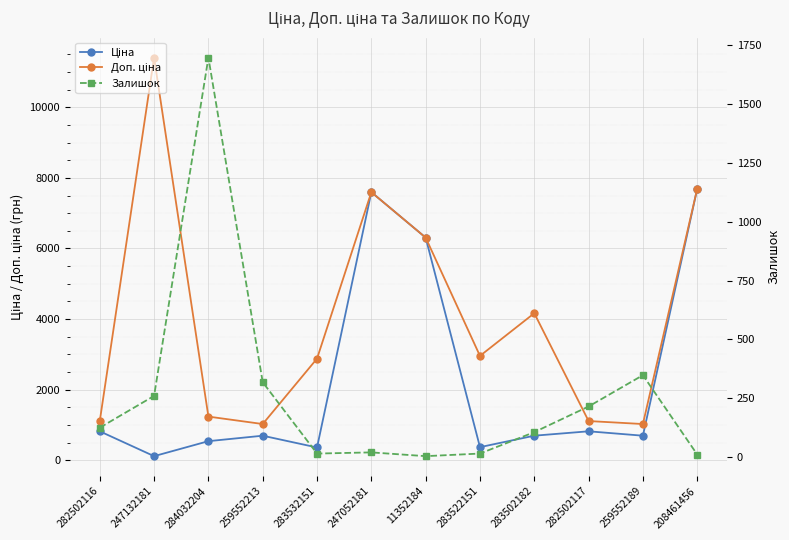

In Залишок, how many points are lower than both neighbors (excluding endpoints)?

2